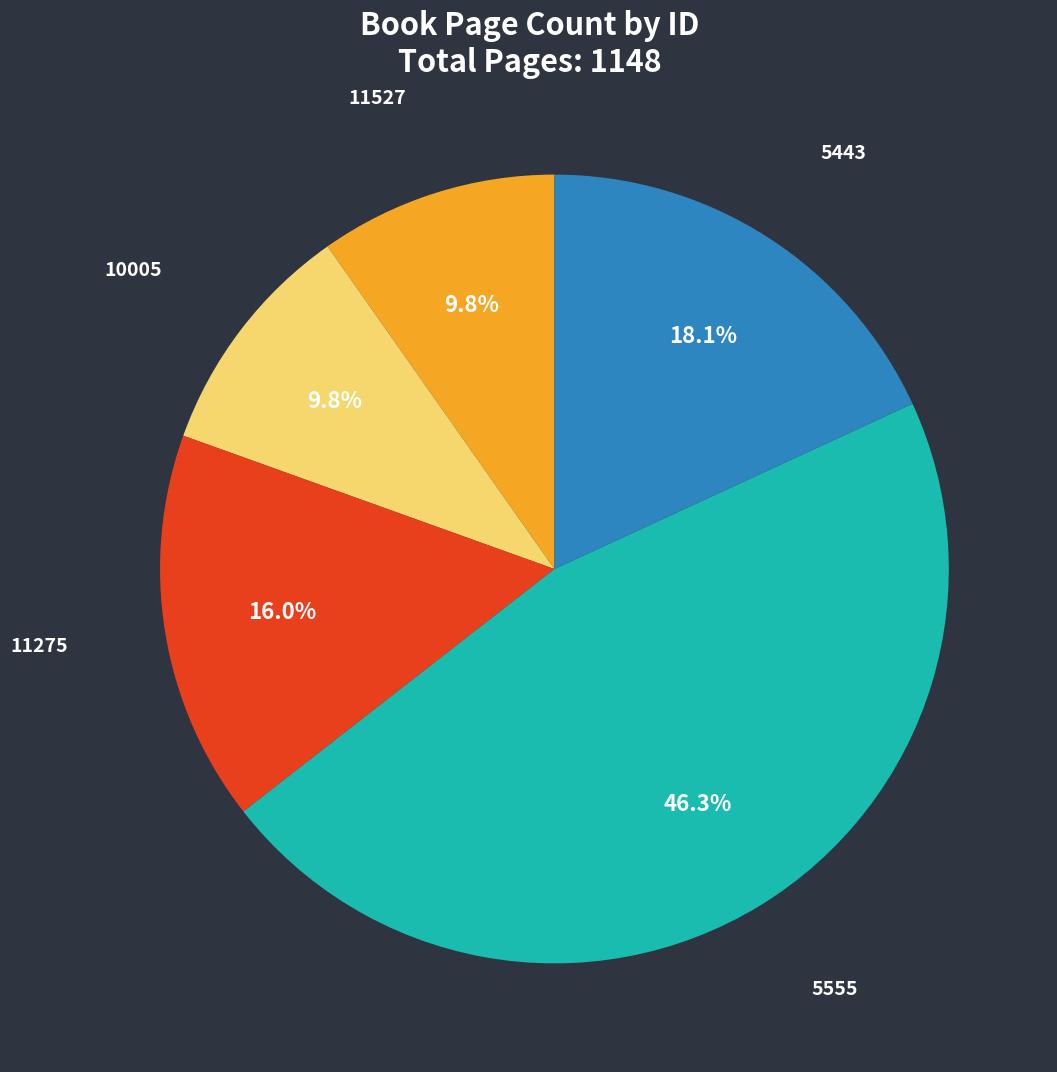

Which has a higher value, 10005 or 5555?

5555